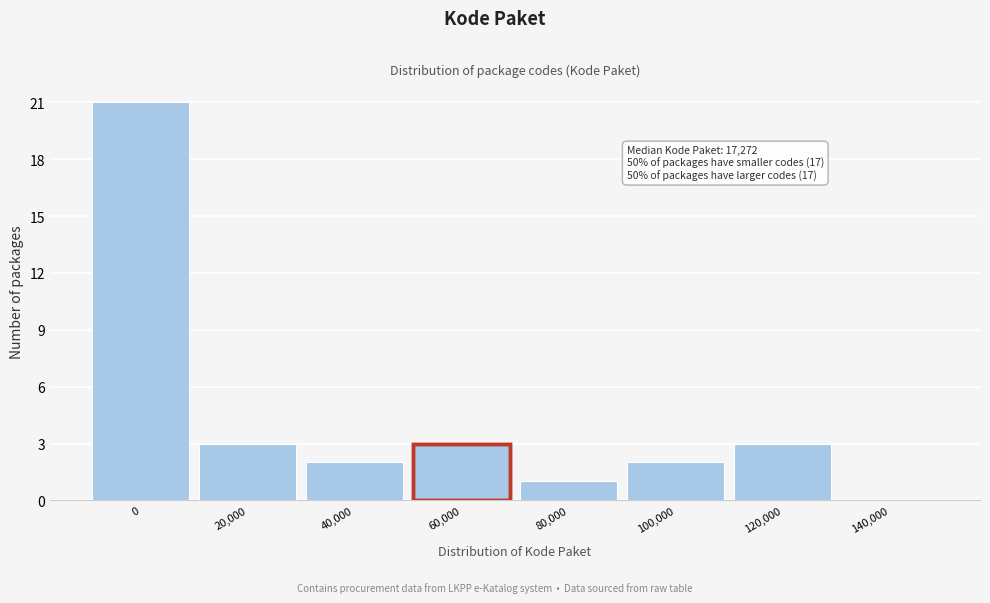

Reading left to right, what are all the values shown in this chart?

0=21	20,000=3	40,000=2	60,000=3	80,000=1	100,000=2	120,000=3	140,000=0